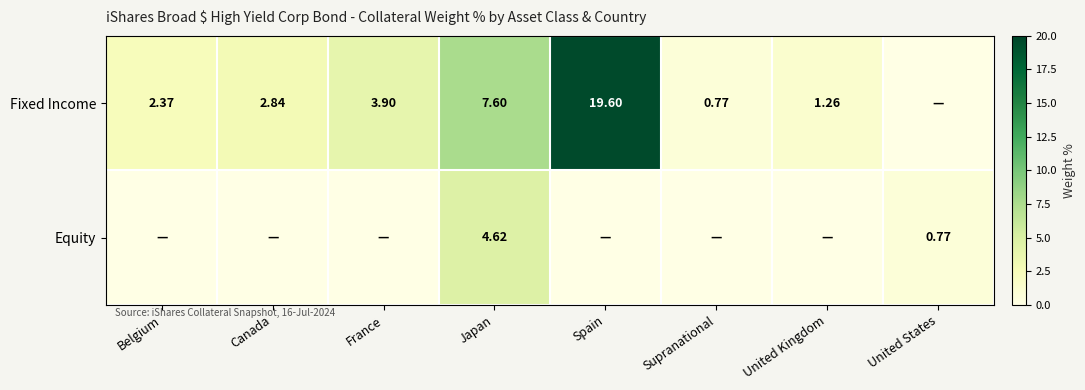

Rank the series by their average value, from lowest to highest.

Equity, Fixed Income